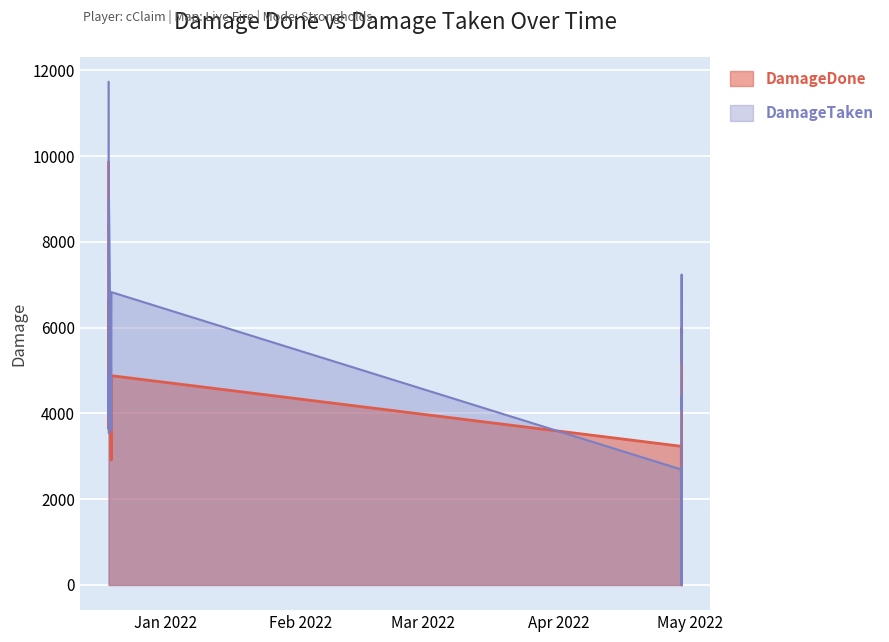

How many data points in DamageTaken are above 4413?

7